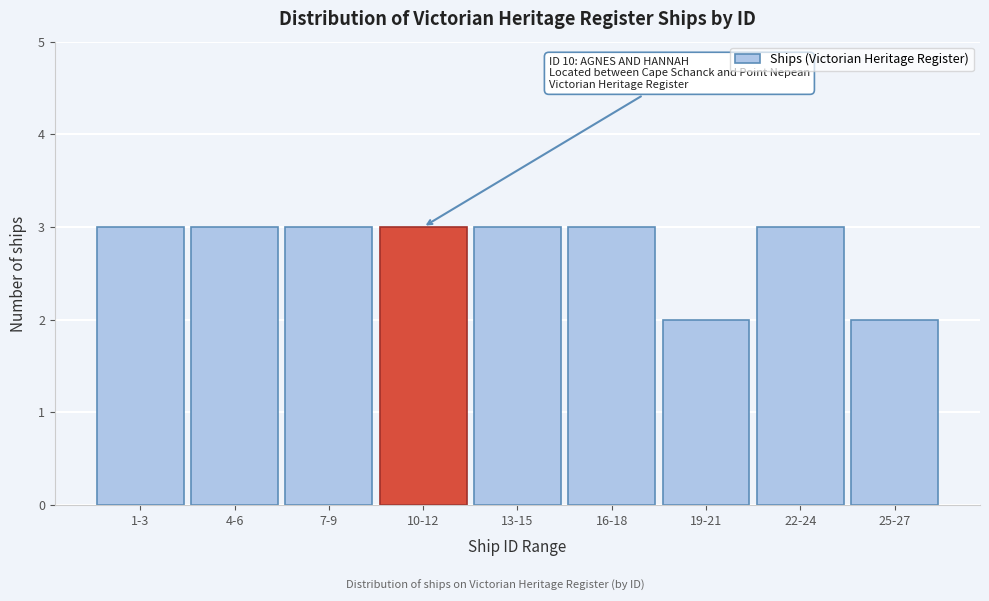

Reading left to right, transcribe all the data shown in this chart.

1-3=3	4-6=3	7-9=3	10-12=3	13-15=3	16-18=3	19-21=2	22-24=3	25-27=2